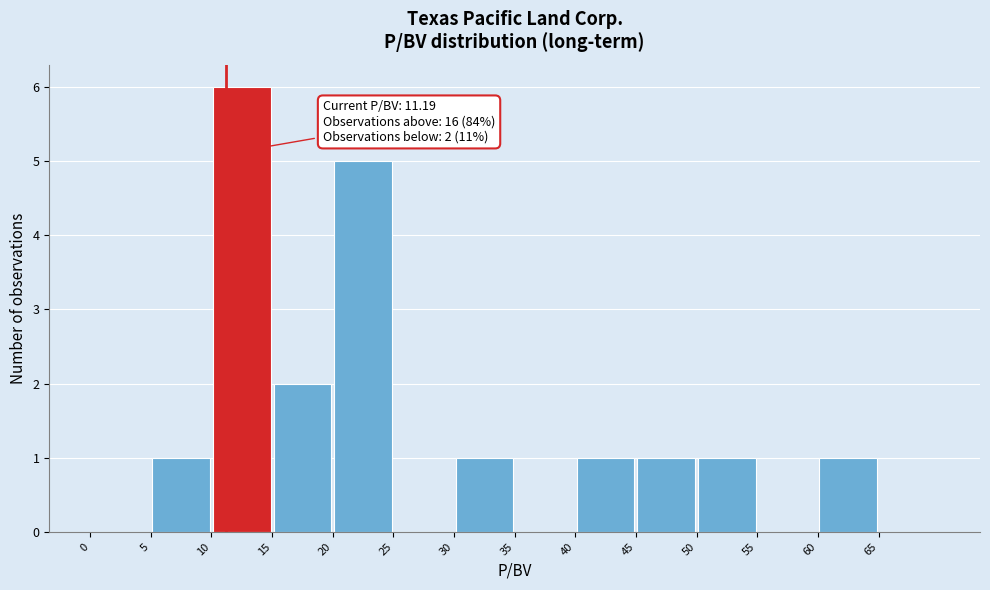

Which range on the x-axis has the tallest bar?

10 to 15